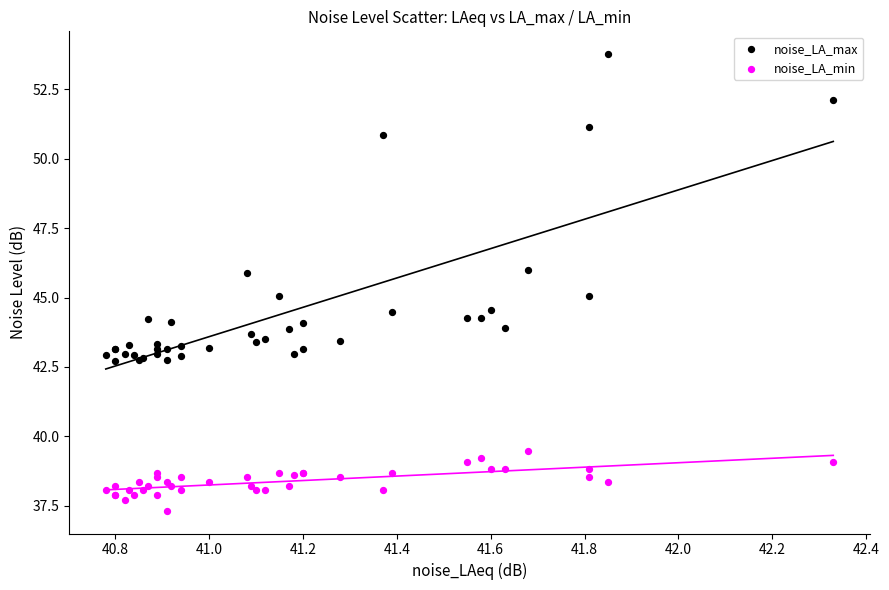

Which series contains the lowest Y value?

noise_LA_min